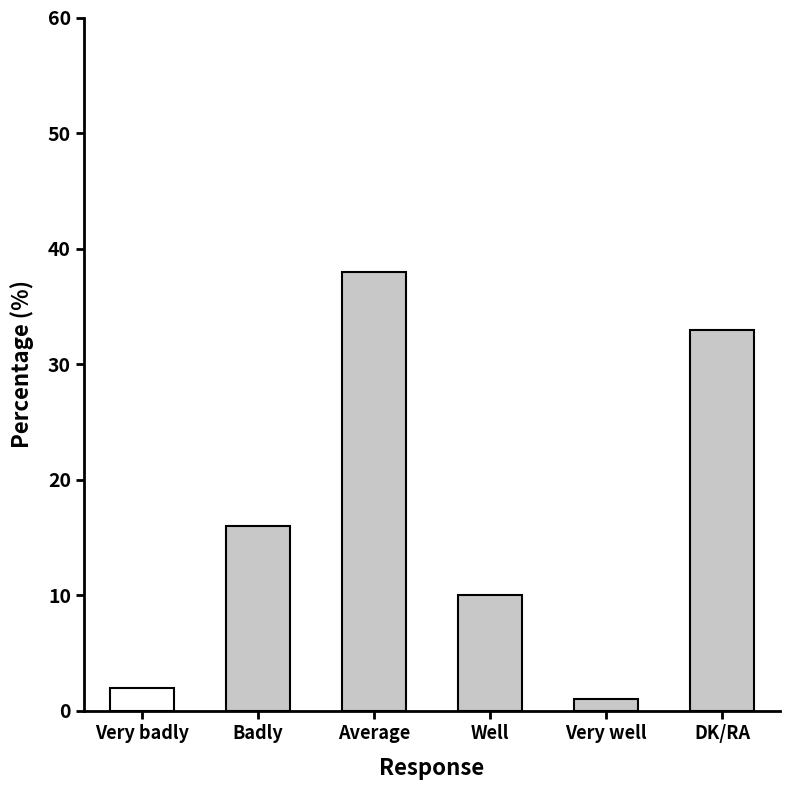

What is the difference between the values at Average and Badly?

22